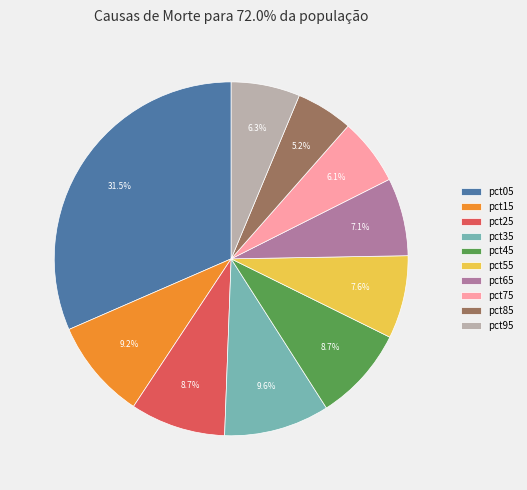

Which slice is the smallest?

pct85